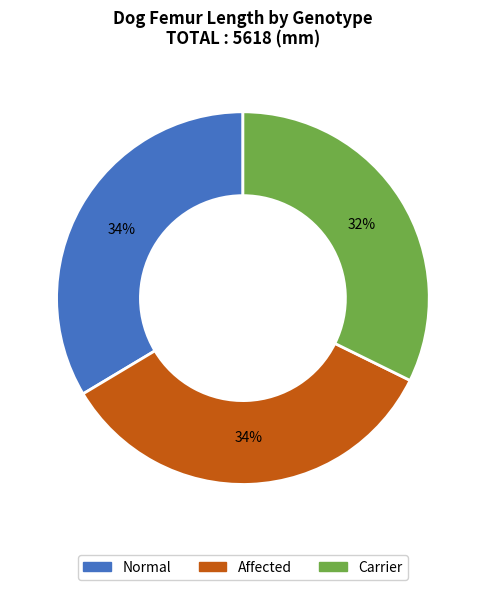

Does Normal represent more than half of the total?

No